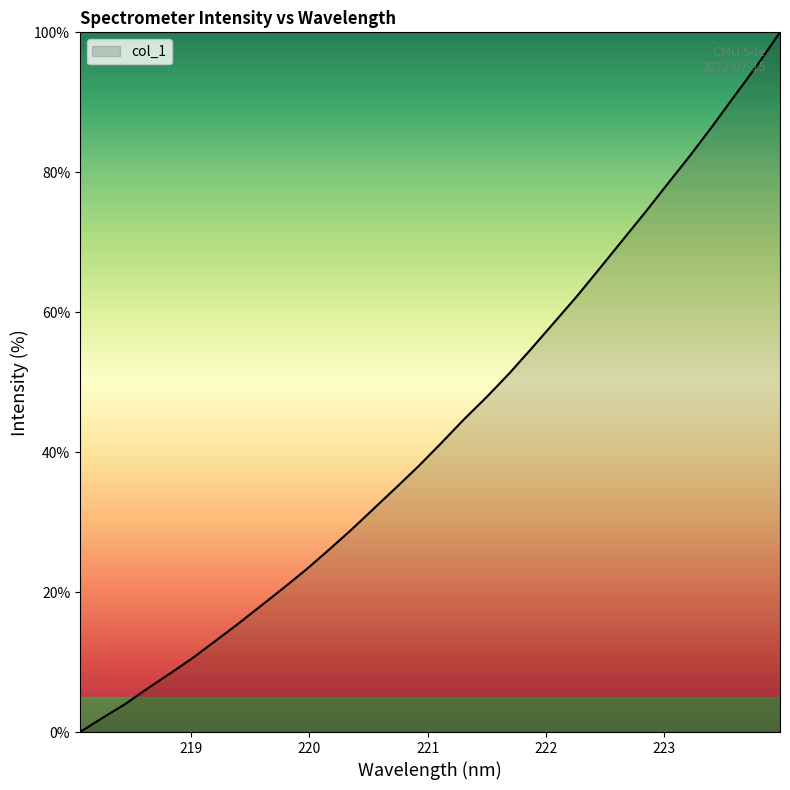

What is the difference between the maximum and minimum values?

100.0